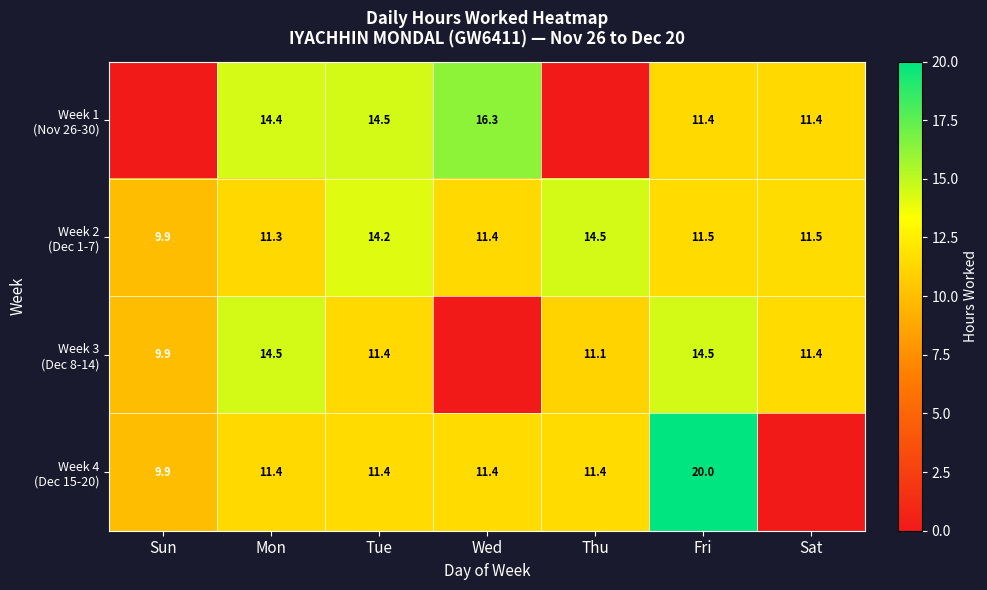

What is the spread (max minus min) of values at Tue?

3.1